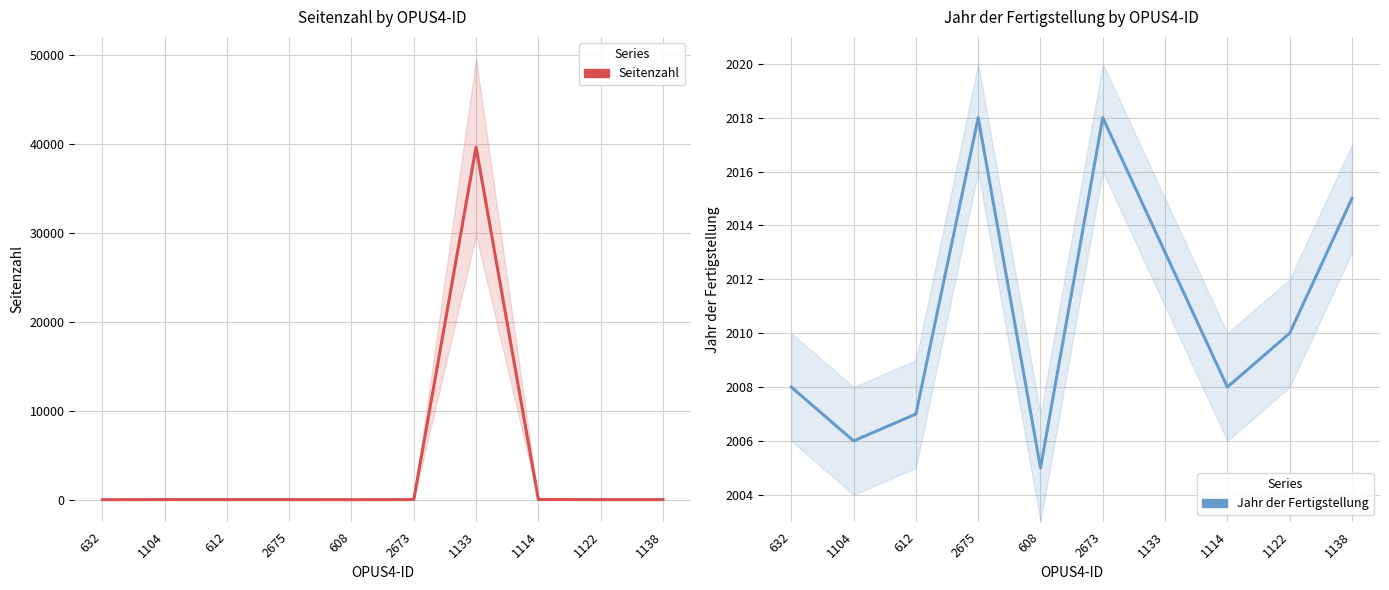

At 2675, list the series in order from smallest to largest.

Seitenzahl, Jahr der Fertigstellung